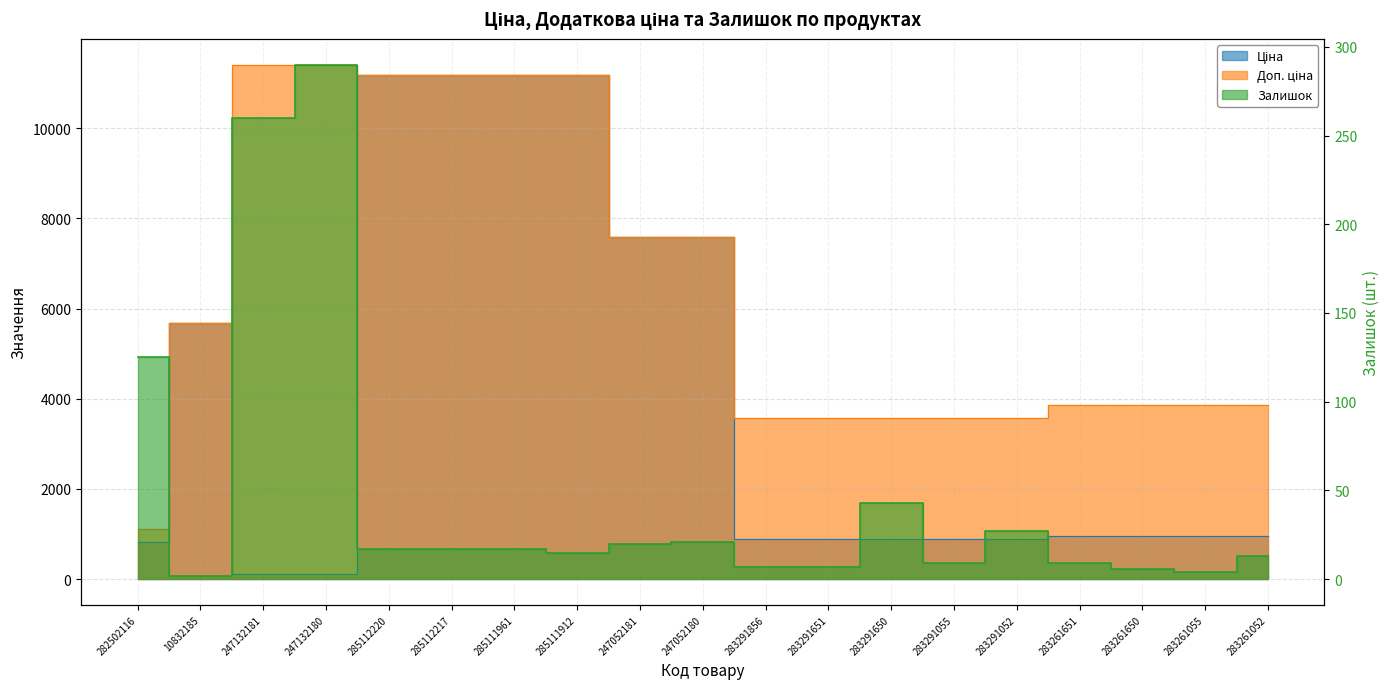

True or false: Доп. ціна has more than 1 interior local peaks.

False